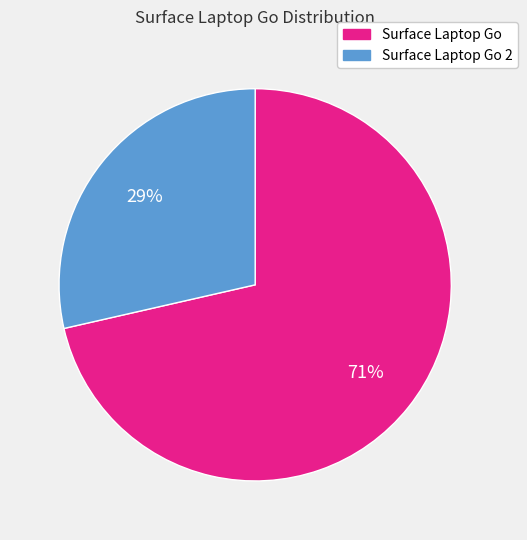

Rank the categories by value from highest to lowest.

Surface Laptop Go, Surface Laptop Go 2